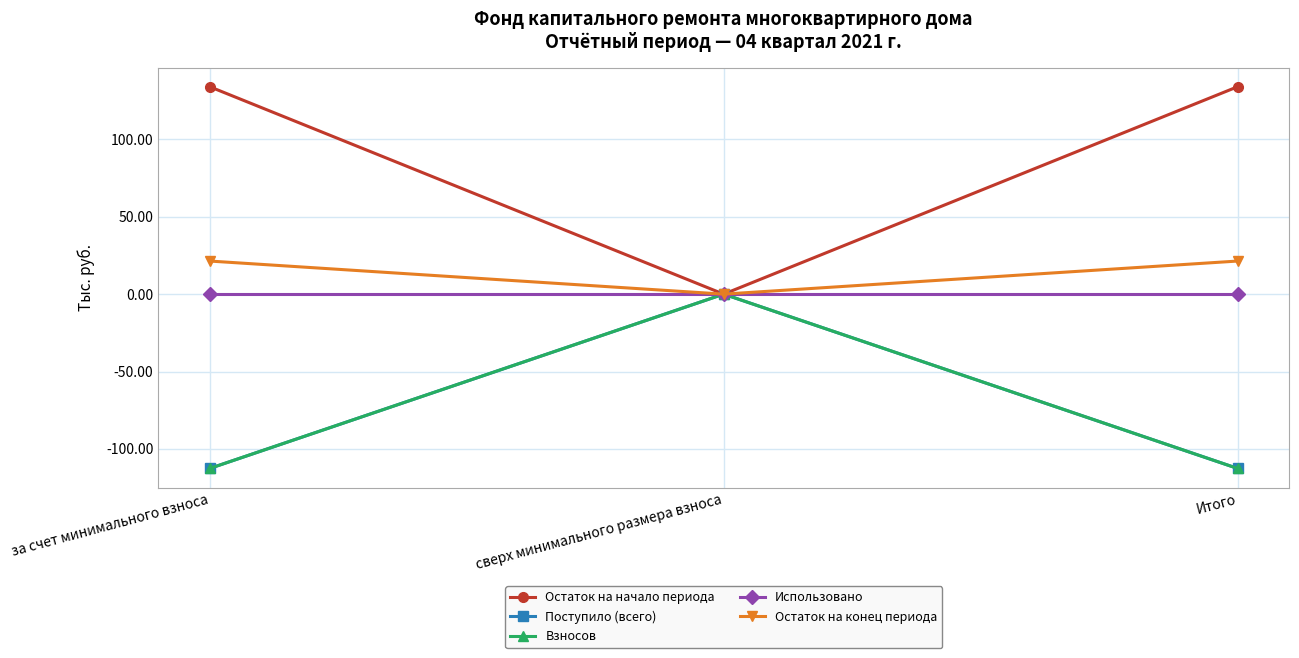

What is the maximum value for Остаток на конец периода?

21.4